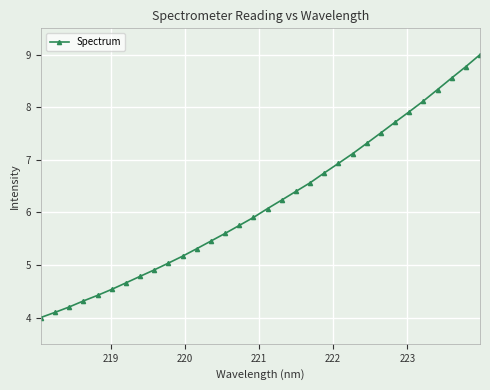

Reading left to right, extract all data points from this chart.

4.0	4.1	4.2	4.3	4.4	4.5	4.7	4.8	4.9	5.0	5.2	5.3	5.5	5.6	5.8	5.9	6.1	6.2	6.4	6.6	6.7	6.9	7.1	7.3	7.5	7.7	7.9	8.1	8.3	8.6	8.8	9.0